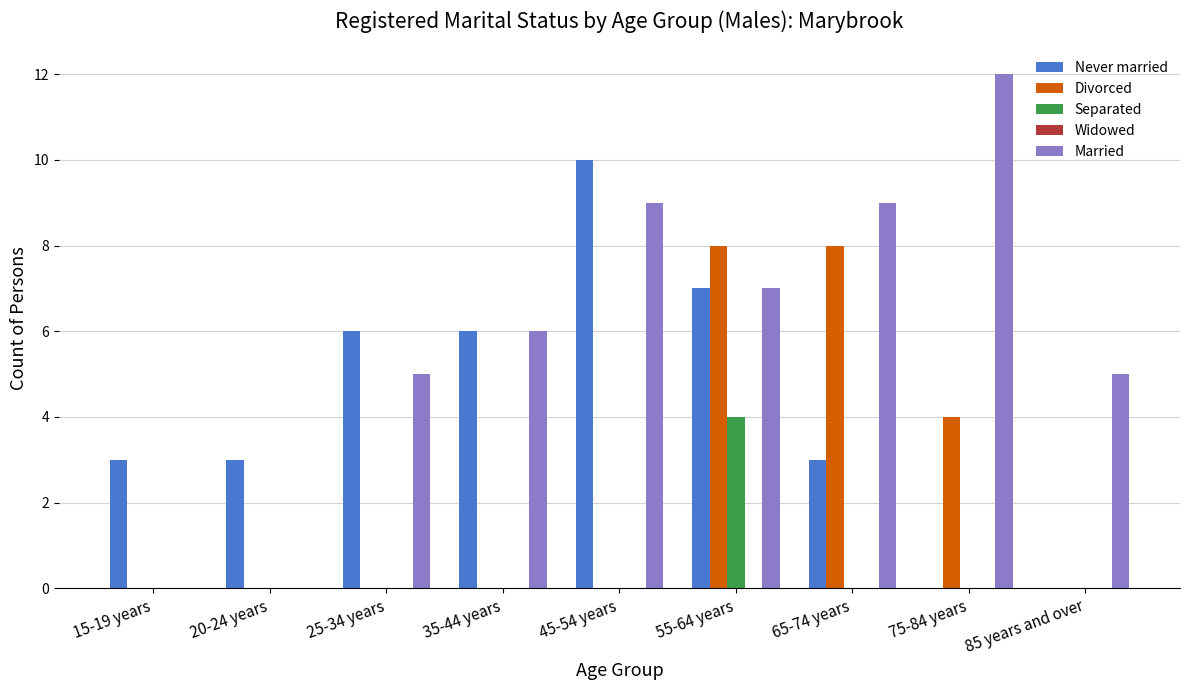

How many data points does each series have?

9